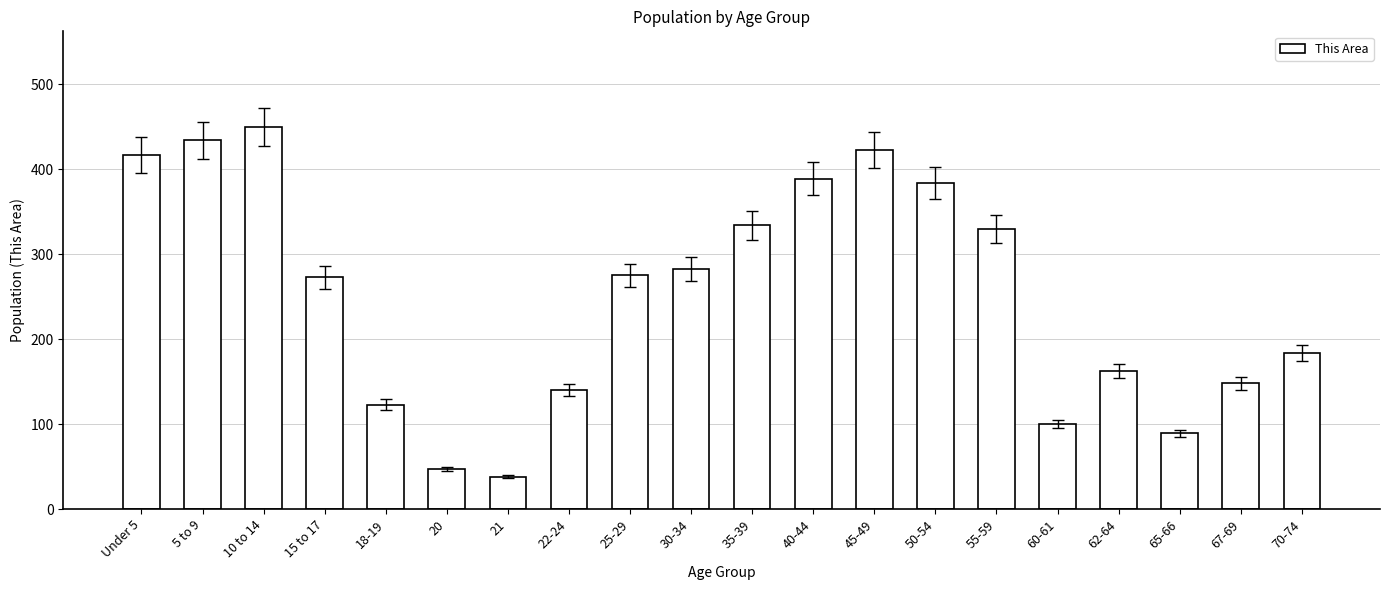

What is the label of the 3rd bar from the left?

10 to 14